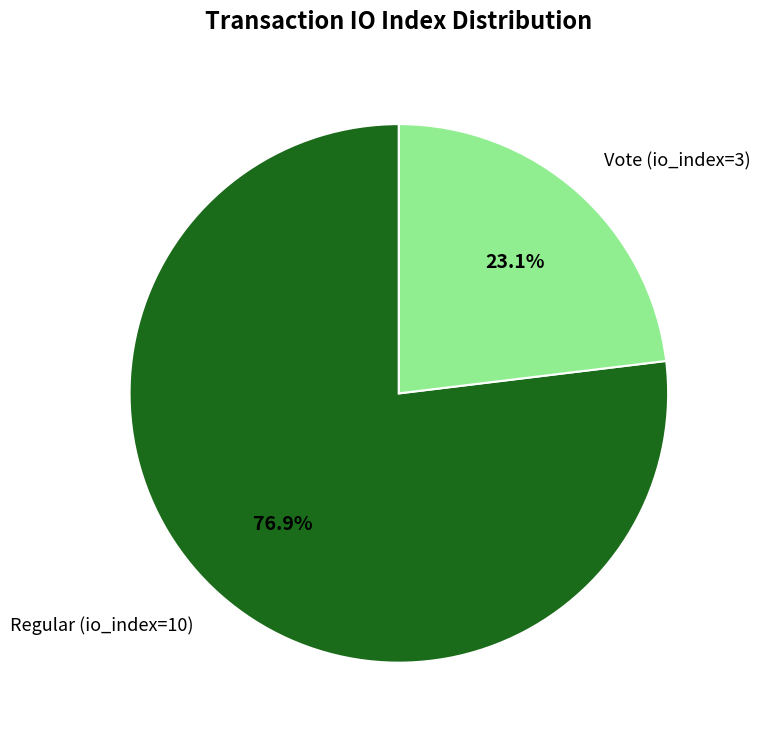

How many segments does this pie chart have?

2